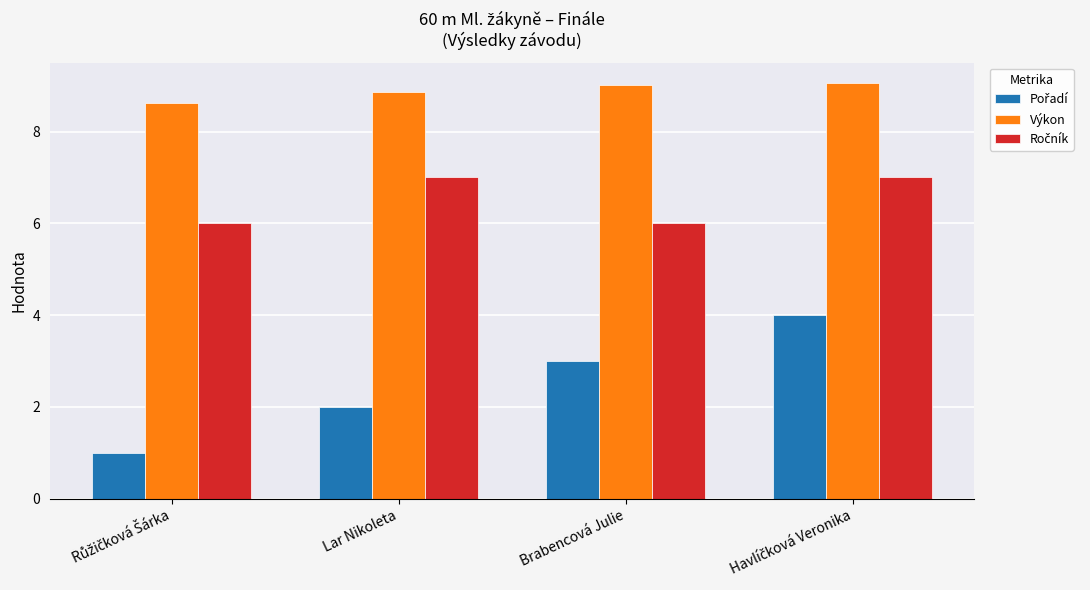

What is the difference between the second highest and second lowest values in the Výkon series?

0.2